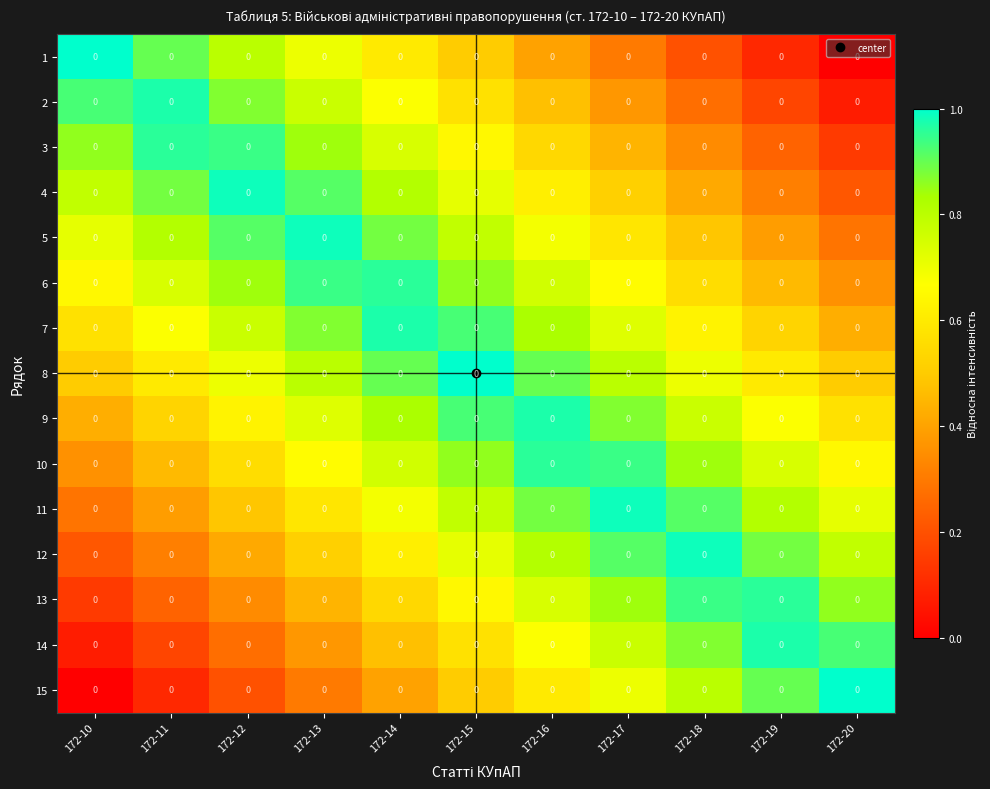

Which series has the largest range (max minus min)?

1